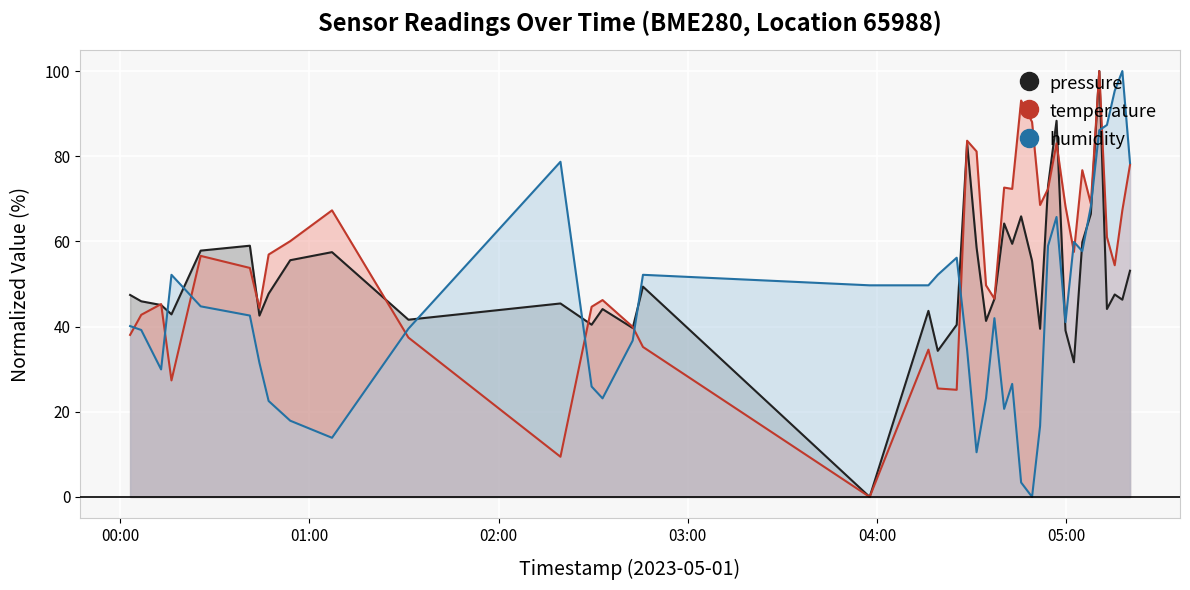

At how many categories does at least one series exceed 68?

18